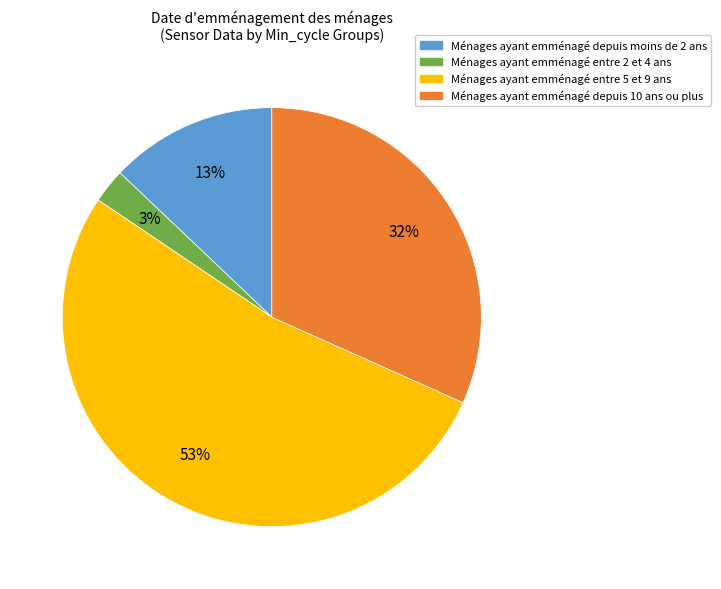

How many segments does this pie chart have?

4